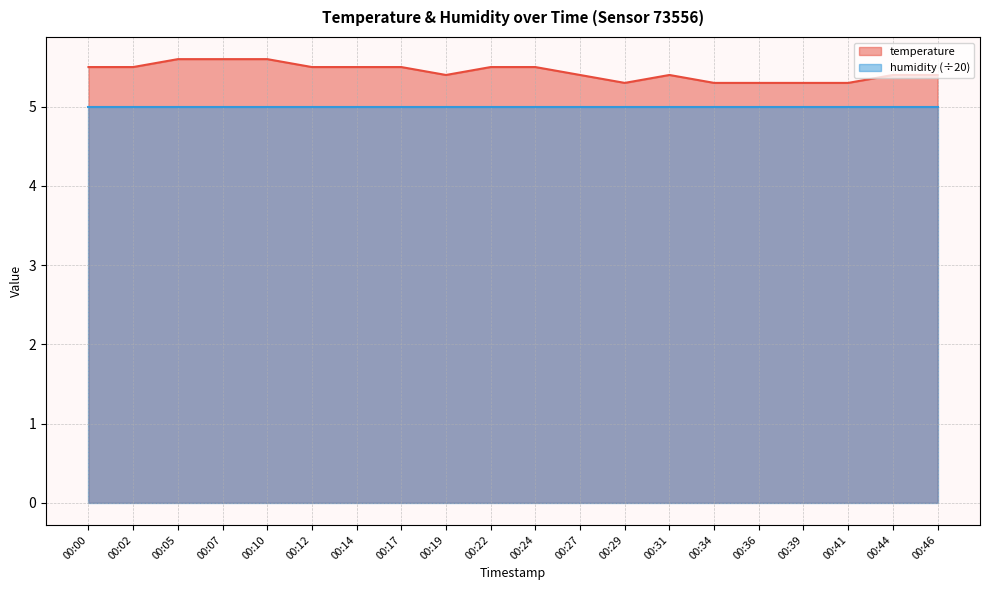

Reading right to left, extract all data points from this chart.

00:46=5.4	00:44=5.4	00:41=5.3	00:39=5.3	00:36=5.3	00:34=5.3	00:31=5.4	00:29=5.3	00:27=5.4	00:24=5.5	00:22=5.5	00:19=5.4	00:17=5.5	00:14=5.5	00:12=5.5	00:10=5.6	00:07=5.6	00:05=5.6	00:02=5.5	00:00=5.5